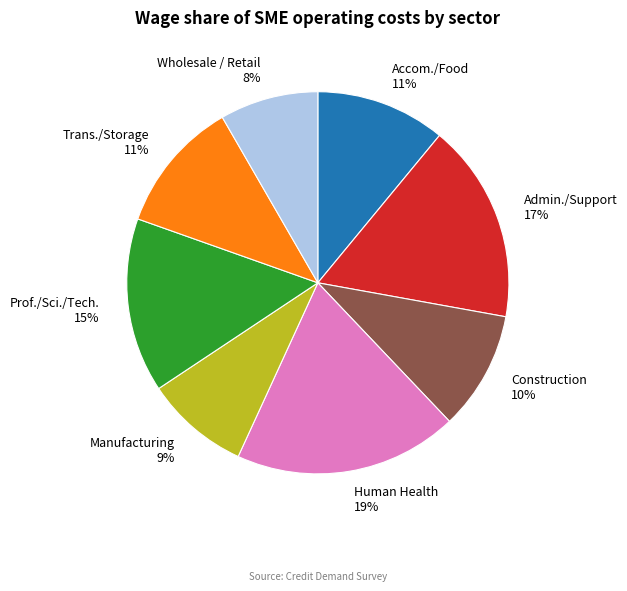

Which slice is the largest?

Human Health